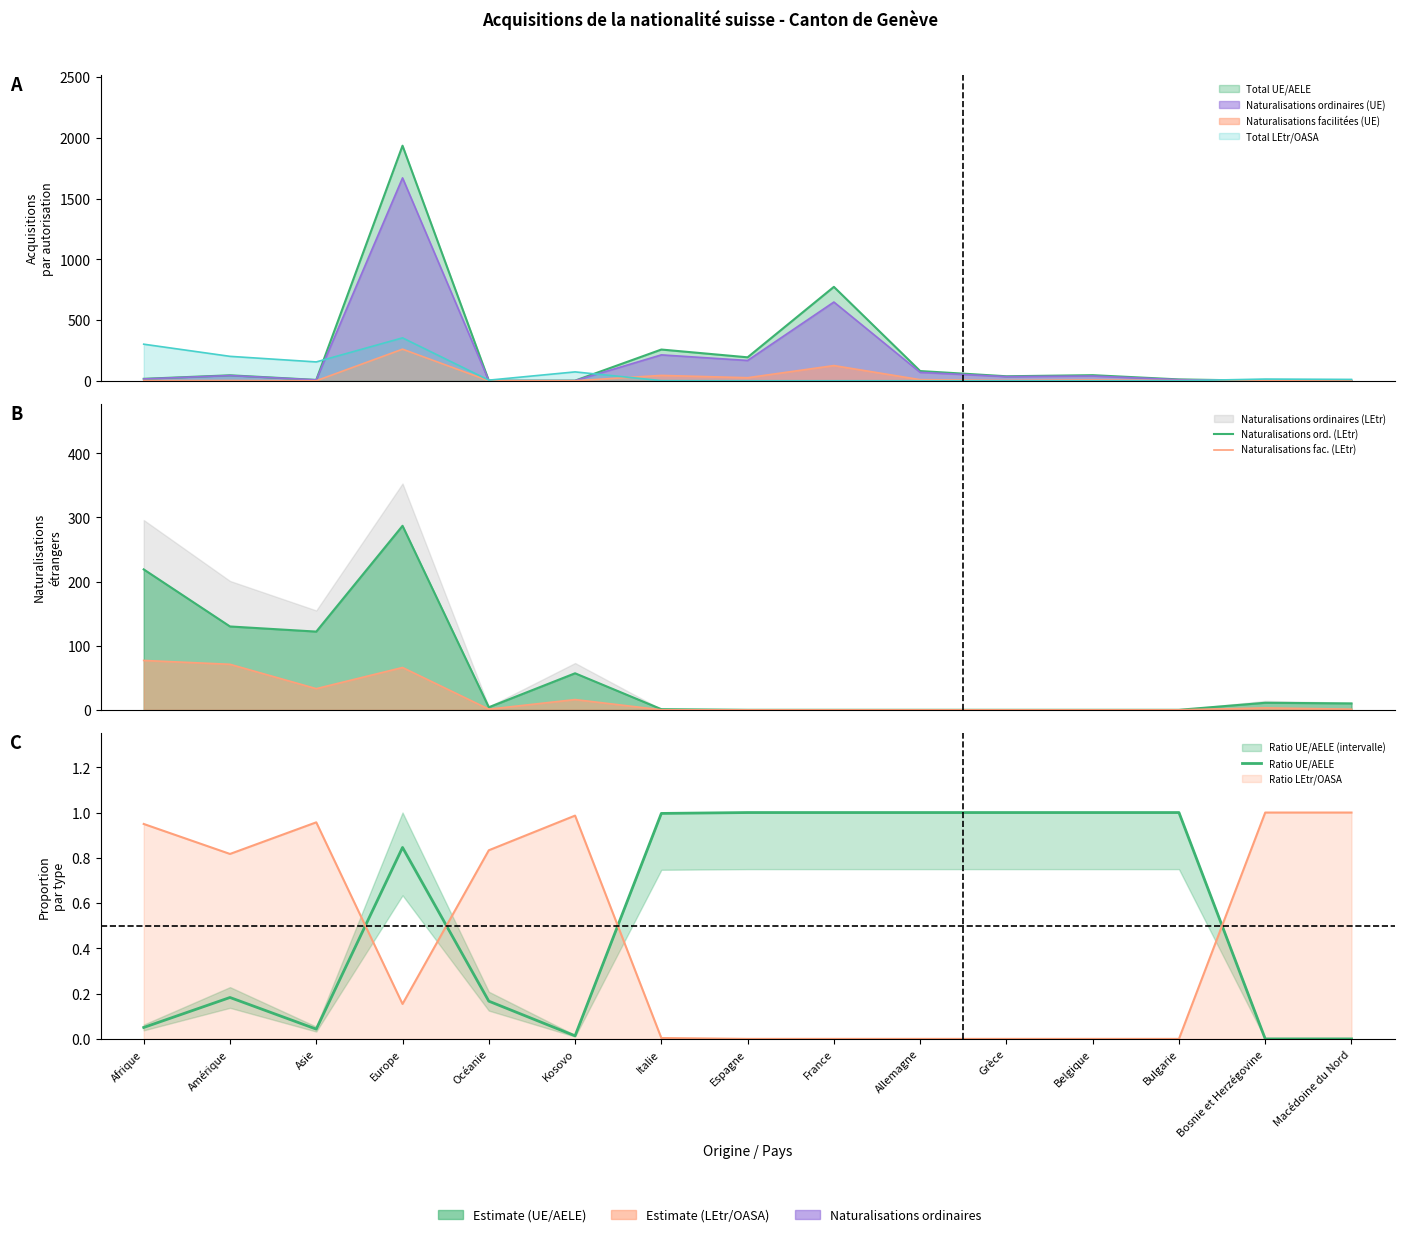

How many times do Ratio UE/AELE and Naturalisations ord. (LEtr) cross each other?

2